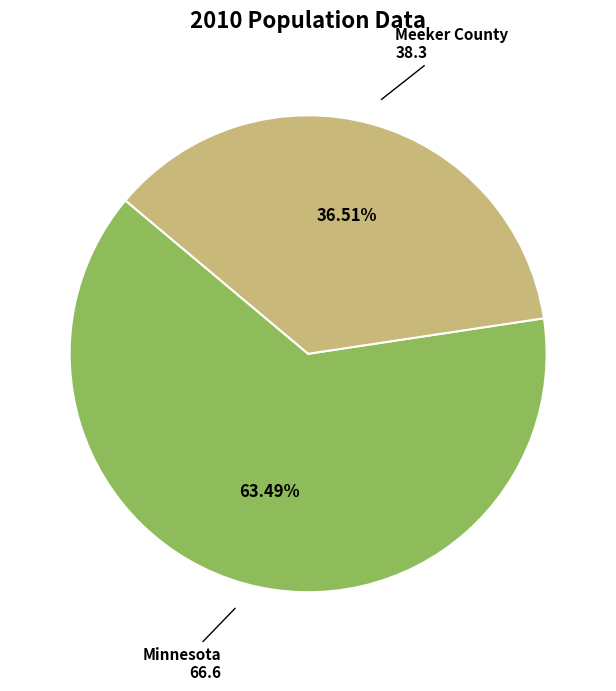

Rank the categories by value from lowest to highest.

Meeker County, Minnesota